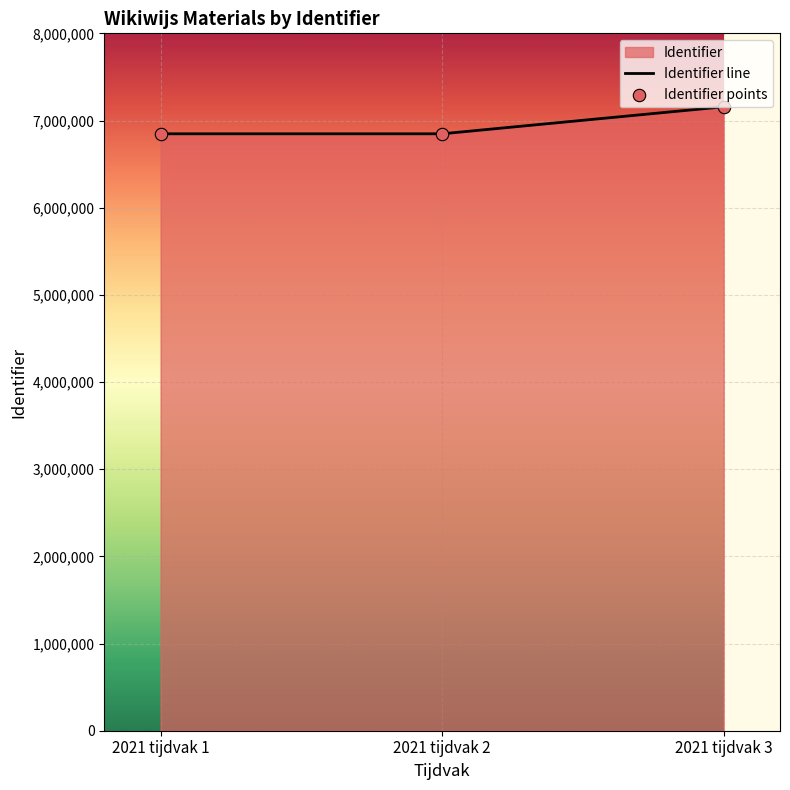

Is the value of Identifier points at 2021 tijdvak 1 greater than the value of Identifier line at 2021 tijdvak 1?

No